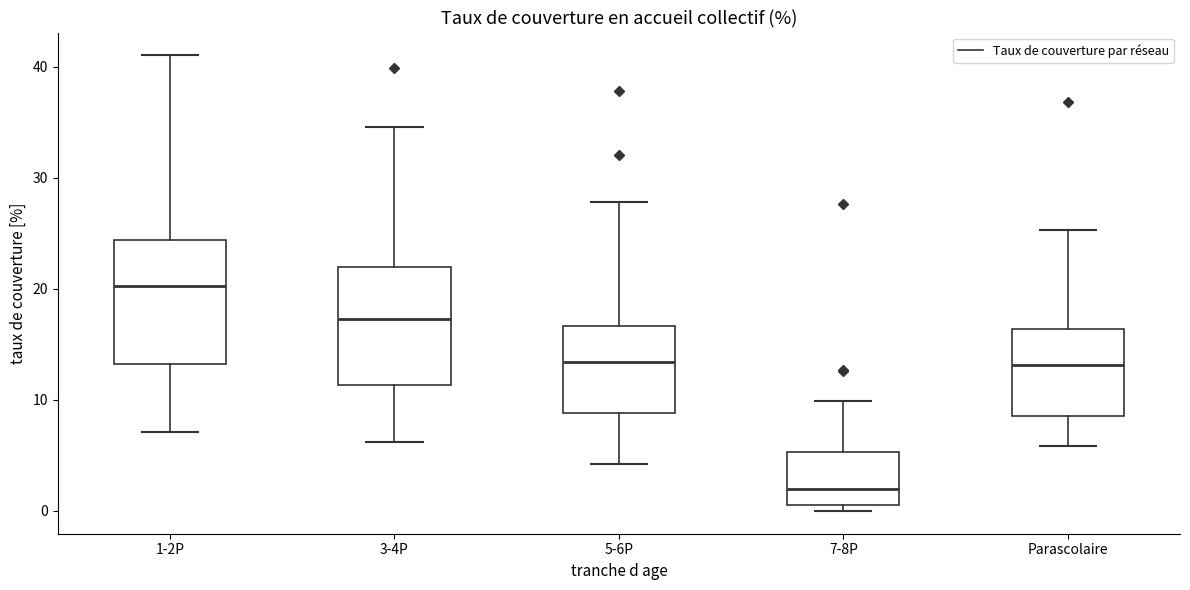

Which box's median line is the lowest?

7-8P